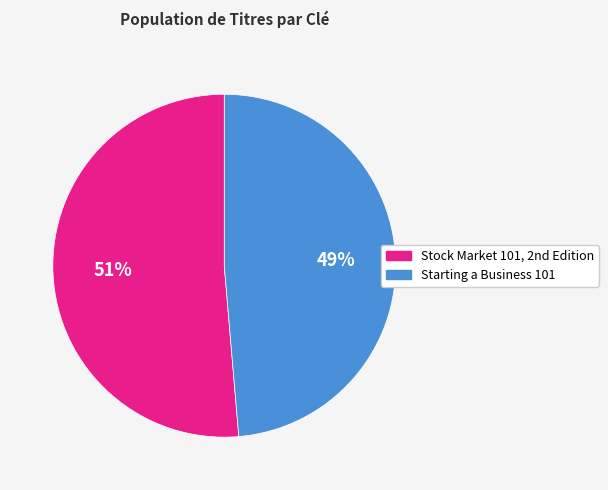

How many segments does this pie chart have?

2